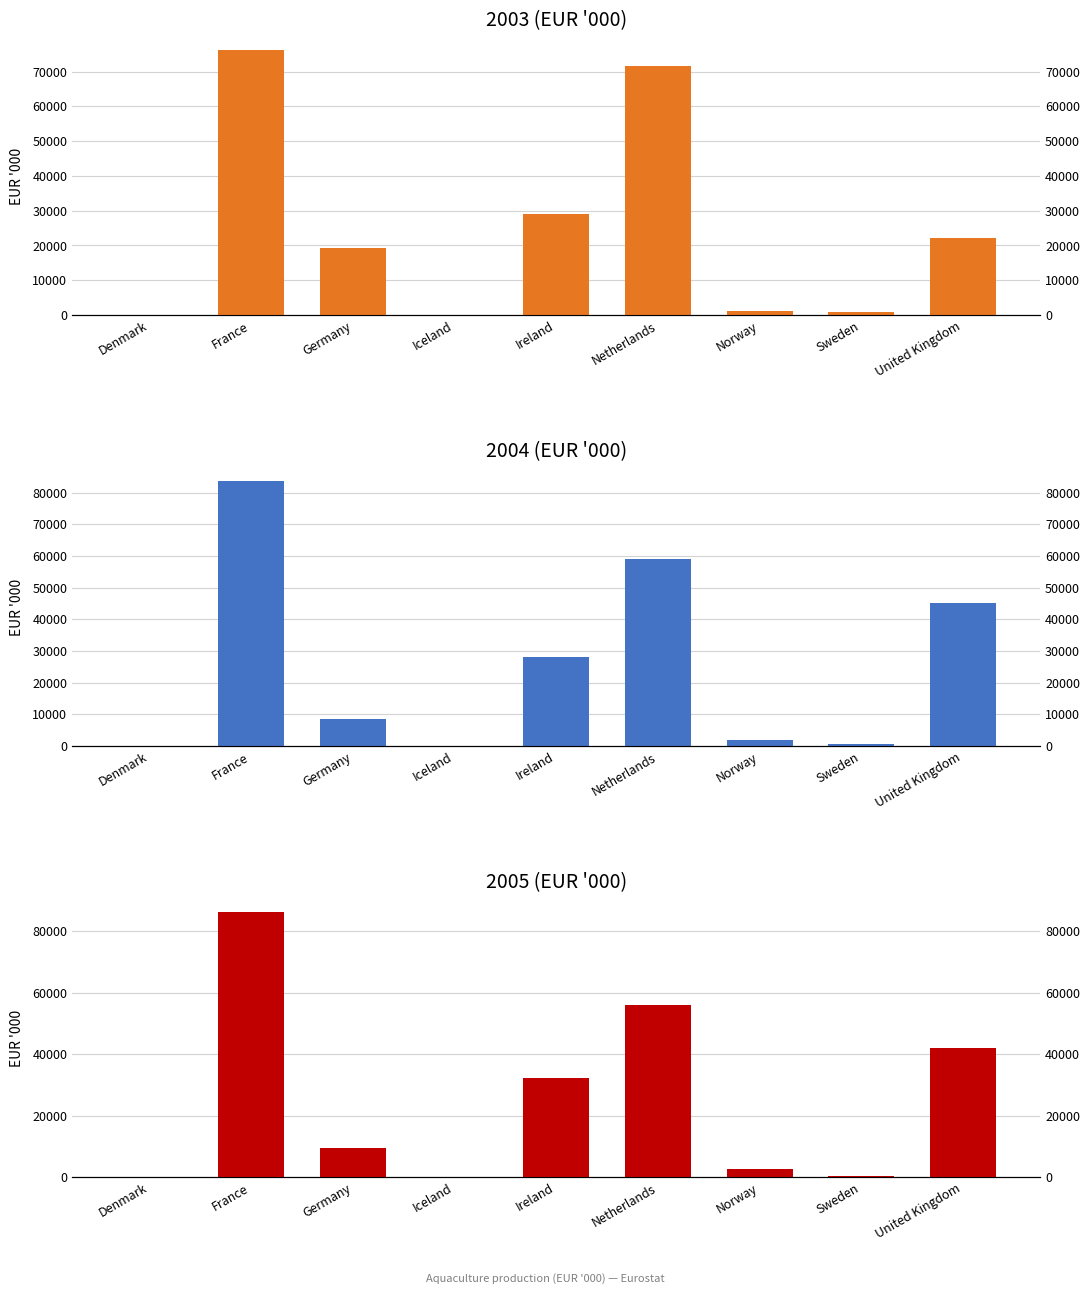

Reading left to right, extract all data points from this chart.

2003: Denmark=19	France=76126	Germany=19413	Iceland=7	Ireland=29074	Netherlands=71542	Norway=1141	Sweden=859	United Kingdom=22213
2004: Denmark=79	France=83555	Germany=8603	Iceland=6	Ireland=27973	Netherlands=58886	Norway=1928	Sweden=638	United Kingdom=45208
2005: Denmark=131	France=86110	Germany=9388	Iceland=6	Ireland=32186	Netherlands=55956	Norway=2555	Sweden=480	United Kingdom=41931